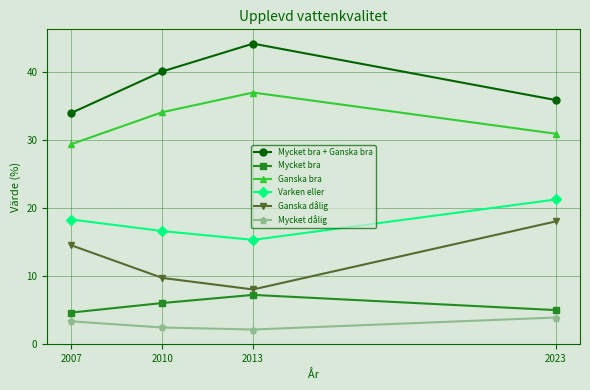

What value does the Ganska bra series have at 2010?

34.1